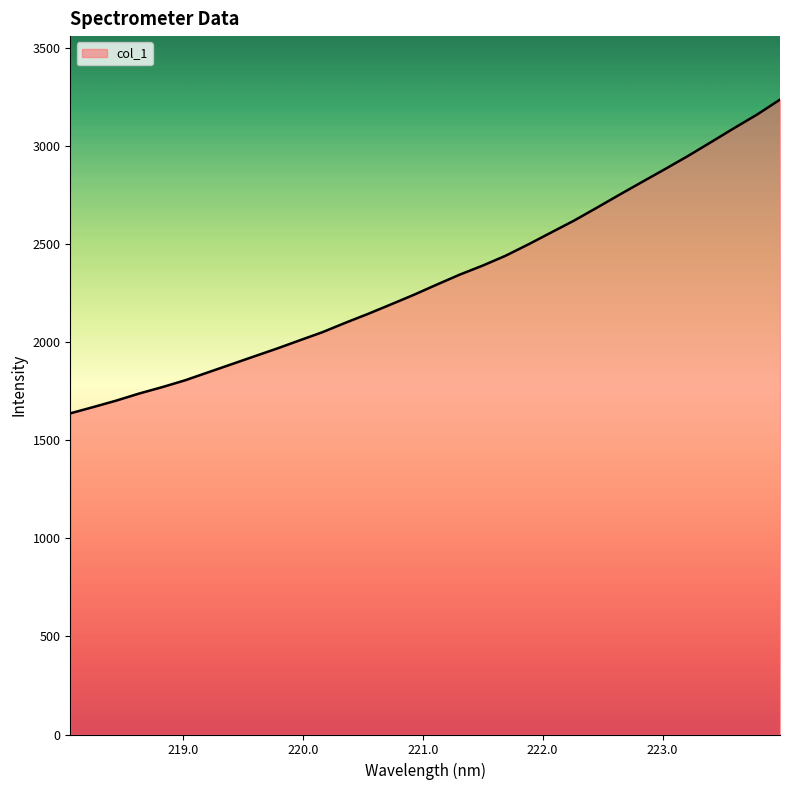

What is the difference between the maximum and minimum values?

1598.5